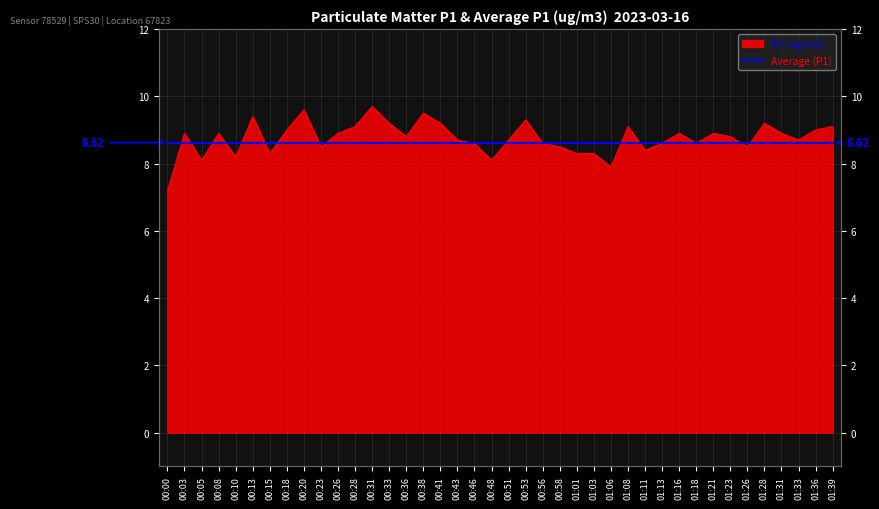

What is the average value?

8.8